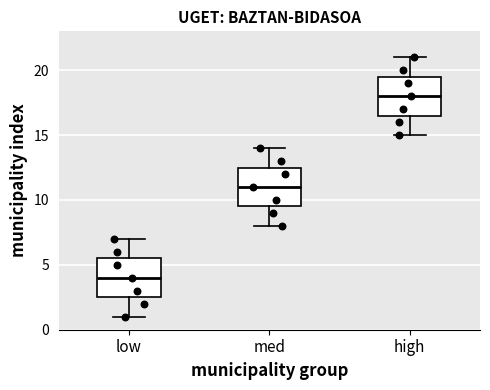

Where does the upper whisker of the box for high end on the y-axis? The values are not printed on the chart, so give them approximately, as read against the axis.

21.0